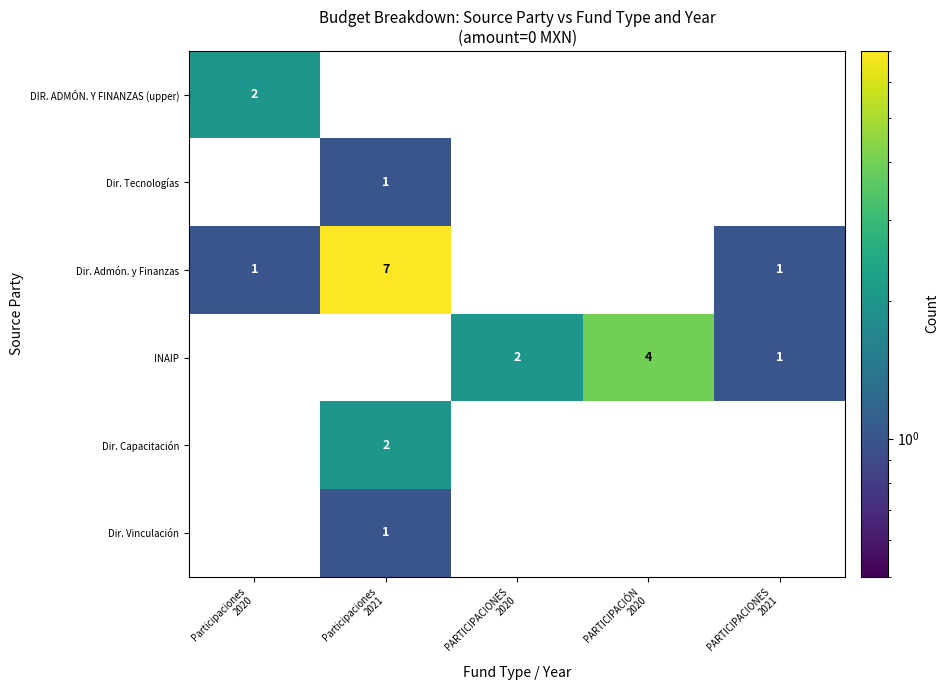

The value of Dir. Vinculación at PARTICIPACIONES 2021 is 0. True or false?

True